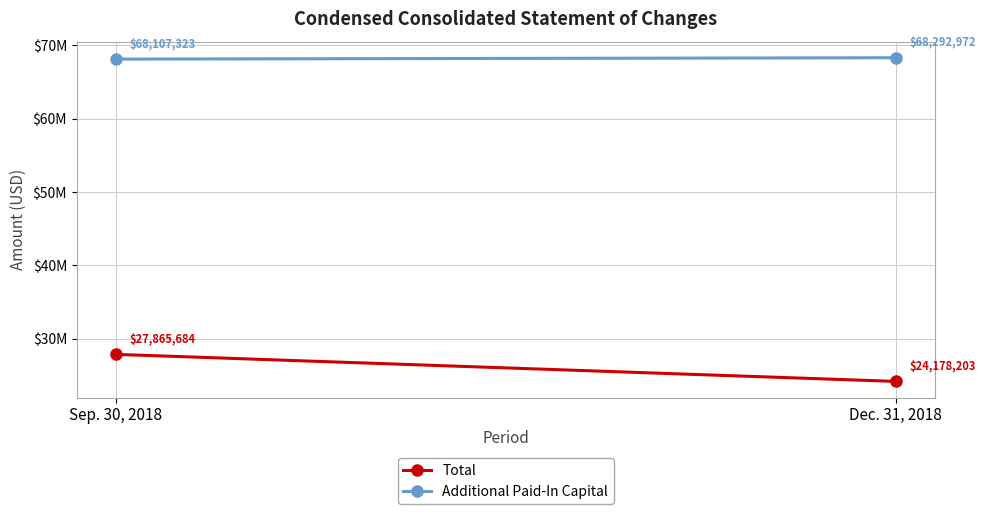

What is the label of the 1st point from the right?

Dec. 31, 2018